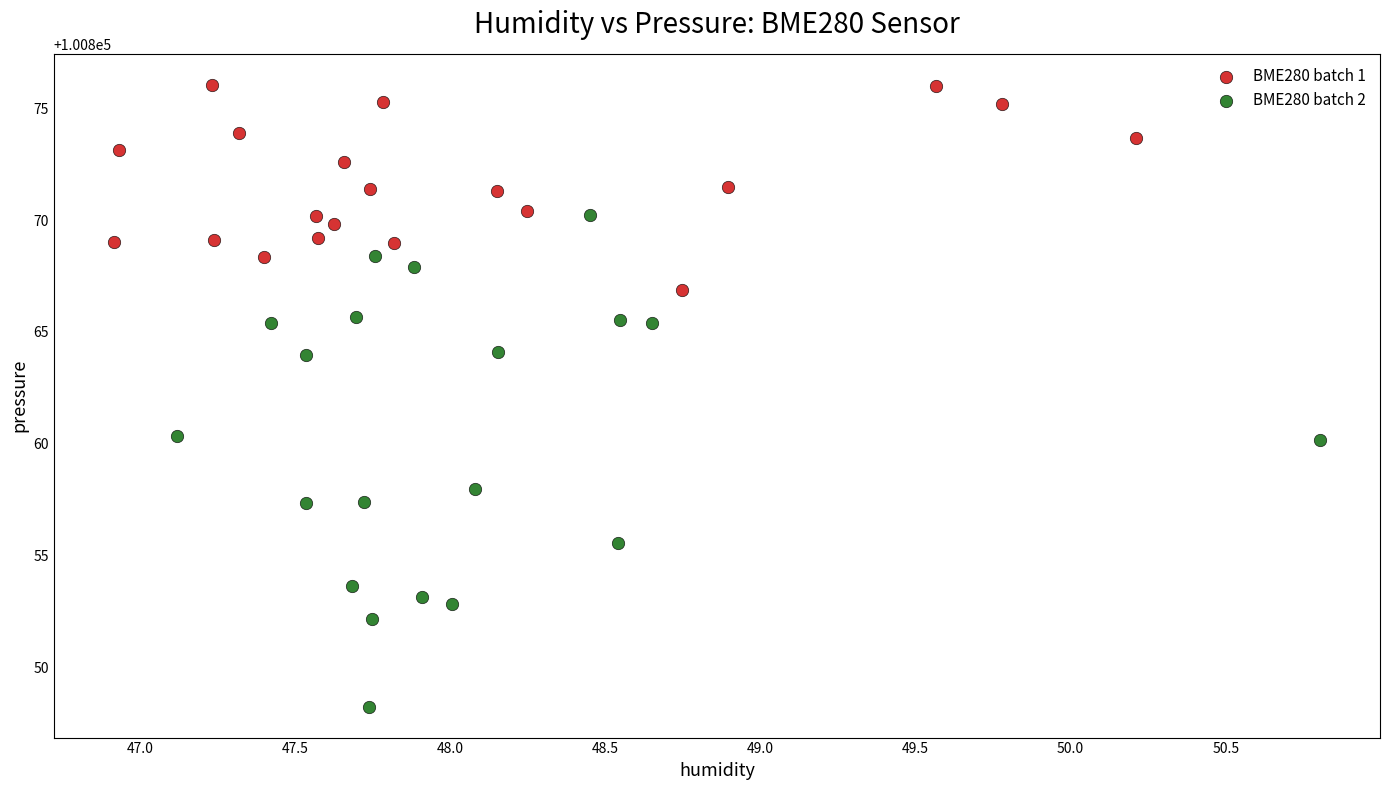

Which series contains the lowest Y value?

BME280 batch 2